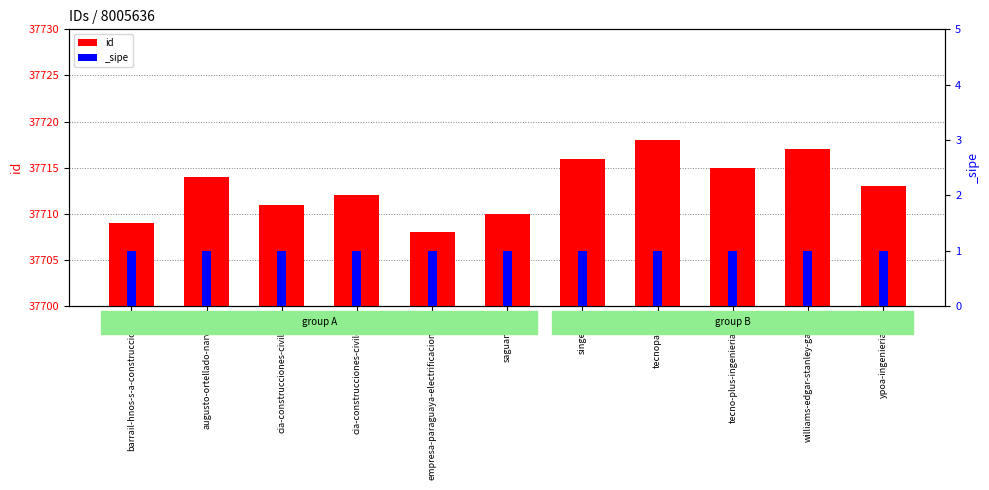

What is the label of the 6th bar from the right?

saguan-s-a